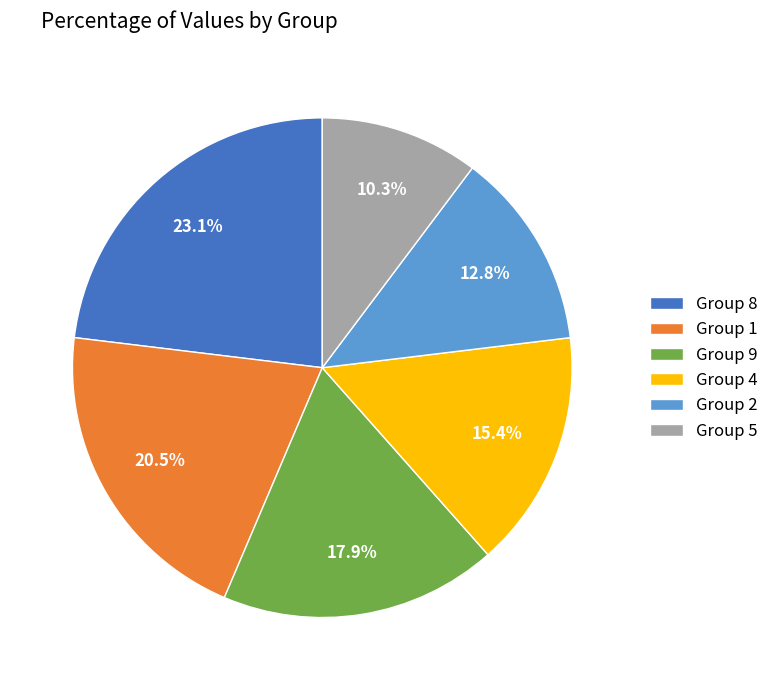

Which category has the biggest portion of the pie?

Group 8